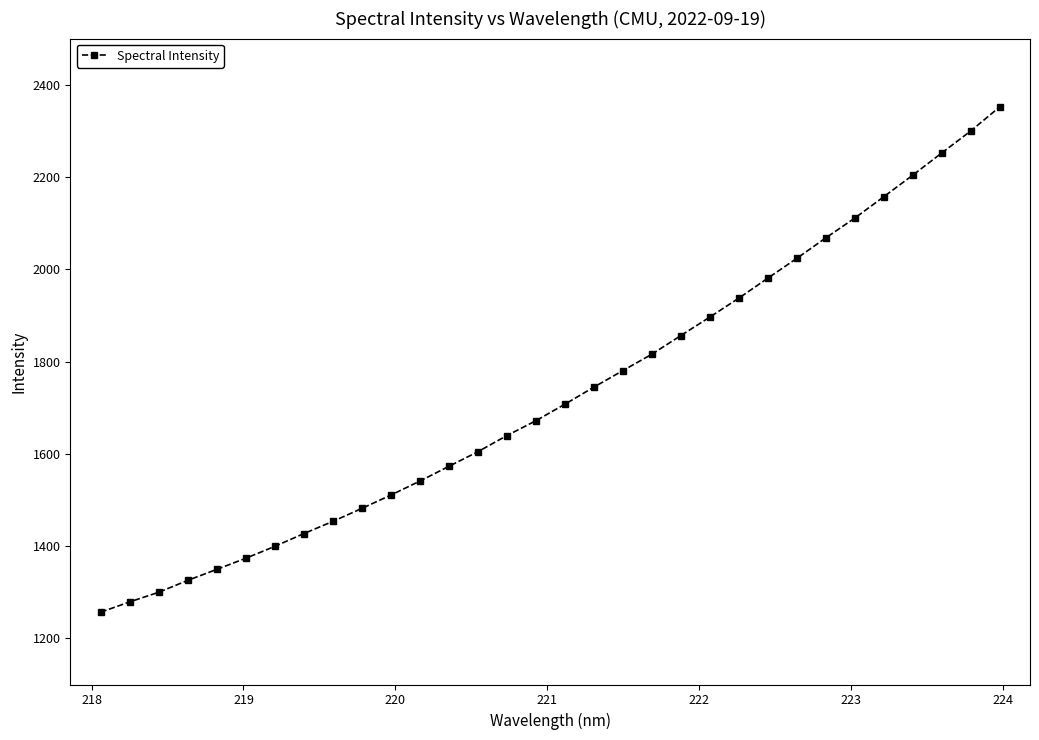

What is the maximum value shown in the chart?

2351.8